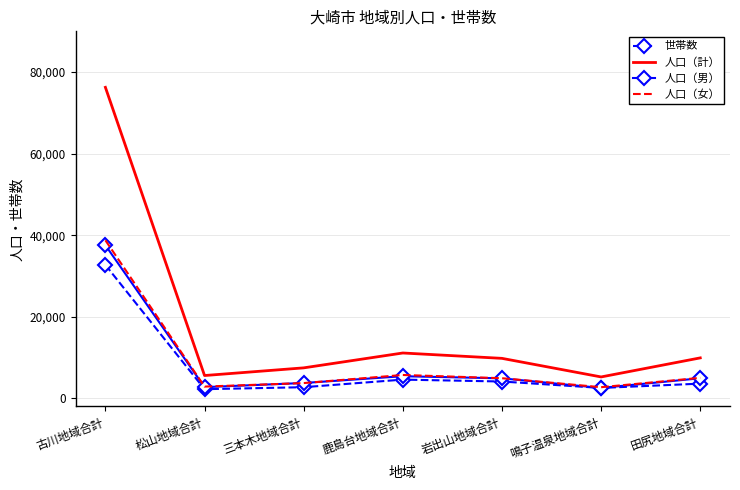

True or false: 世帯数 has a value of 56384 at 古川地域合計.

False